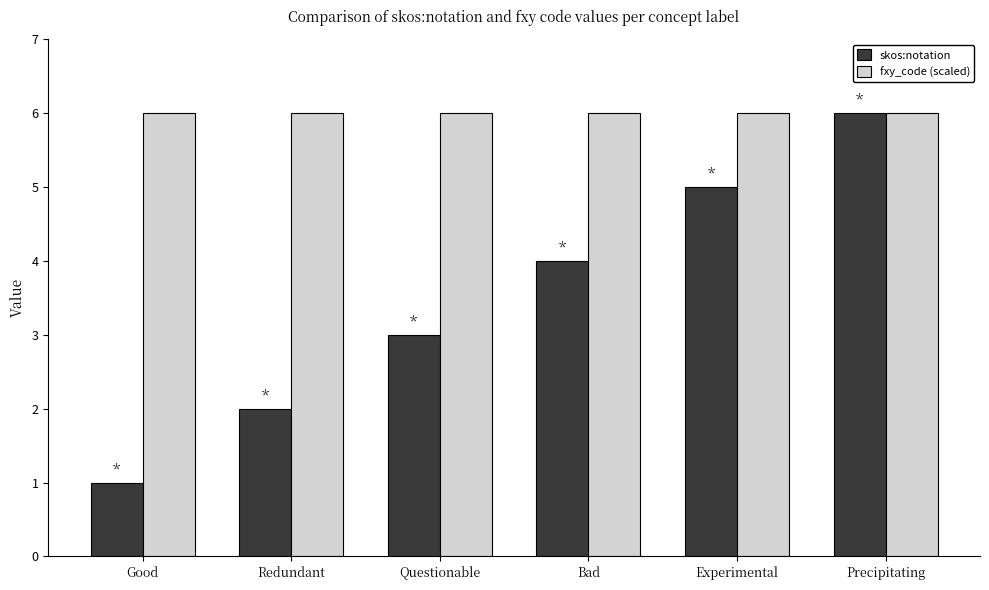

Is the value of fxy_code (scaled) at Questionable greater than the value of skos:notation at Redundant?

Yes